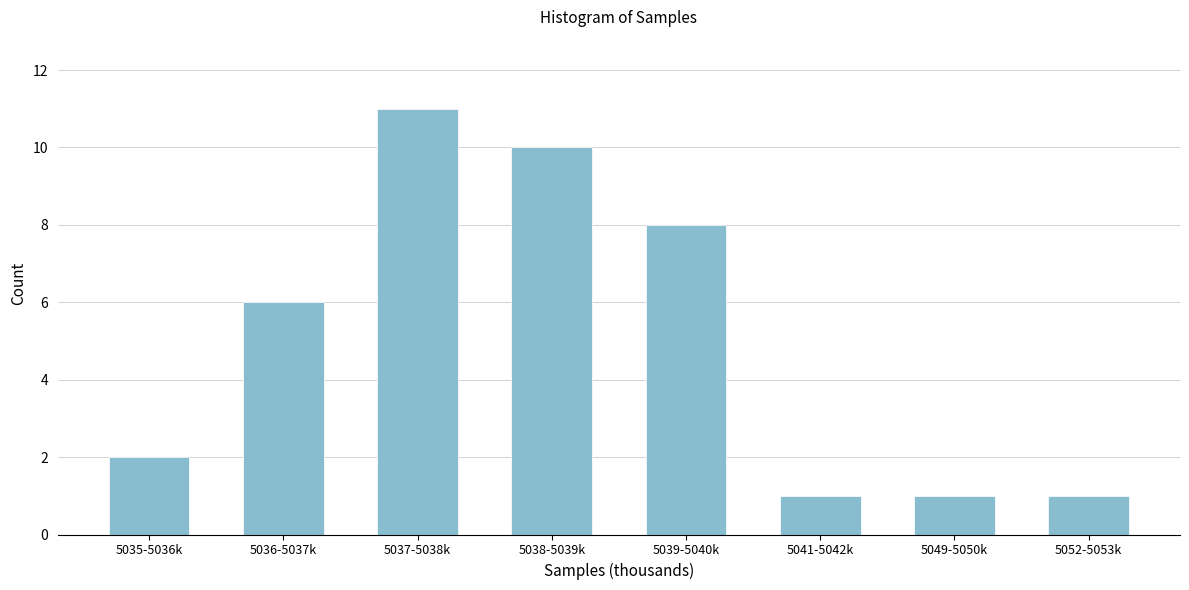

Reading left to right, extract all data points from this chart.

2	6	11	10	8	1	1	1